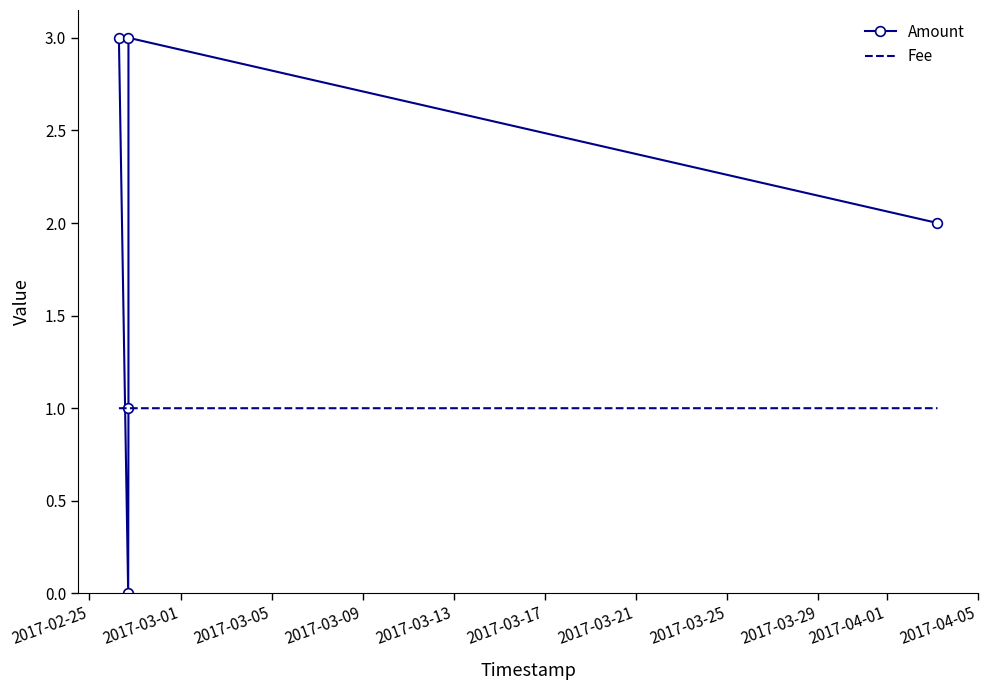

Between 2017-02-25 and 2017-03-13, which is larger?

2017-02-25